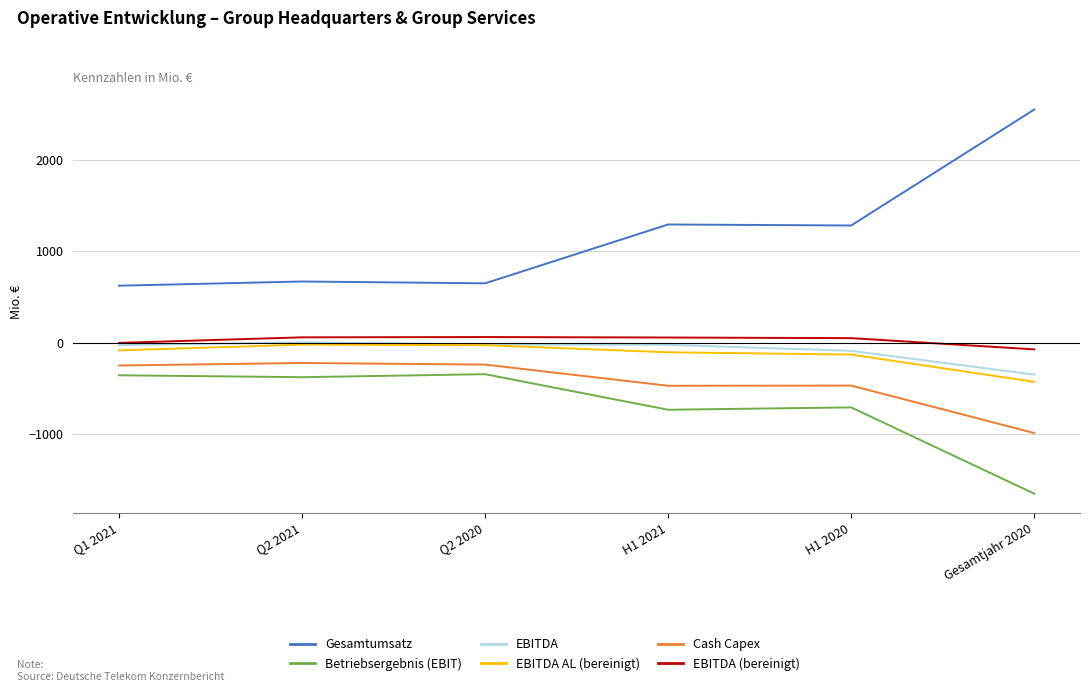

What is the minimum value for EBITDA (bereinigt)?

-73